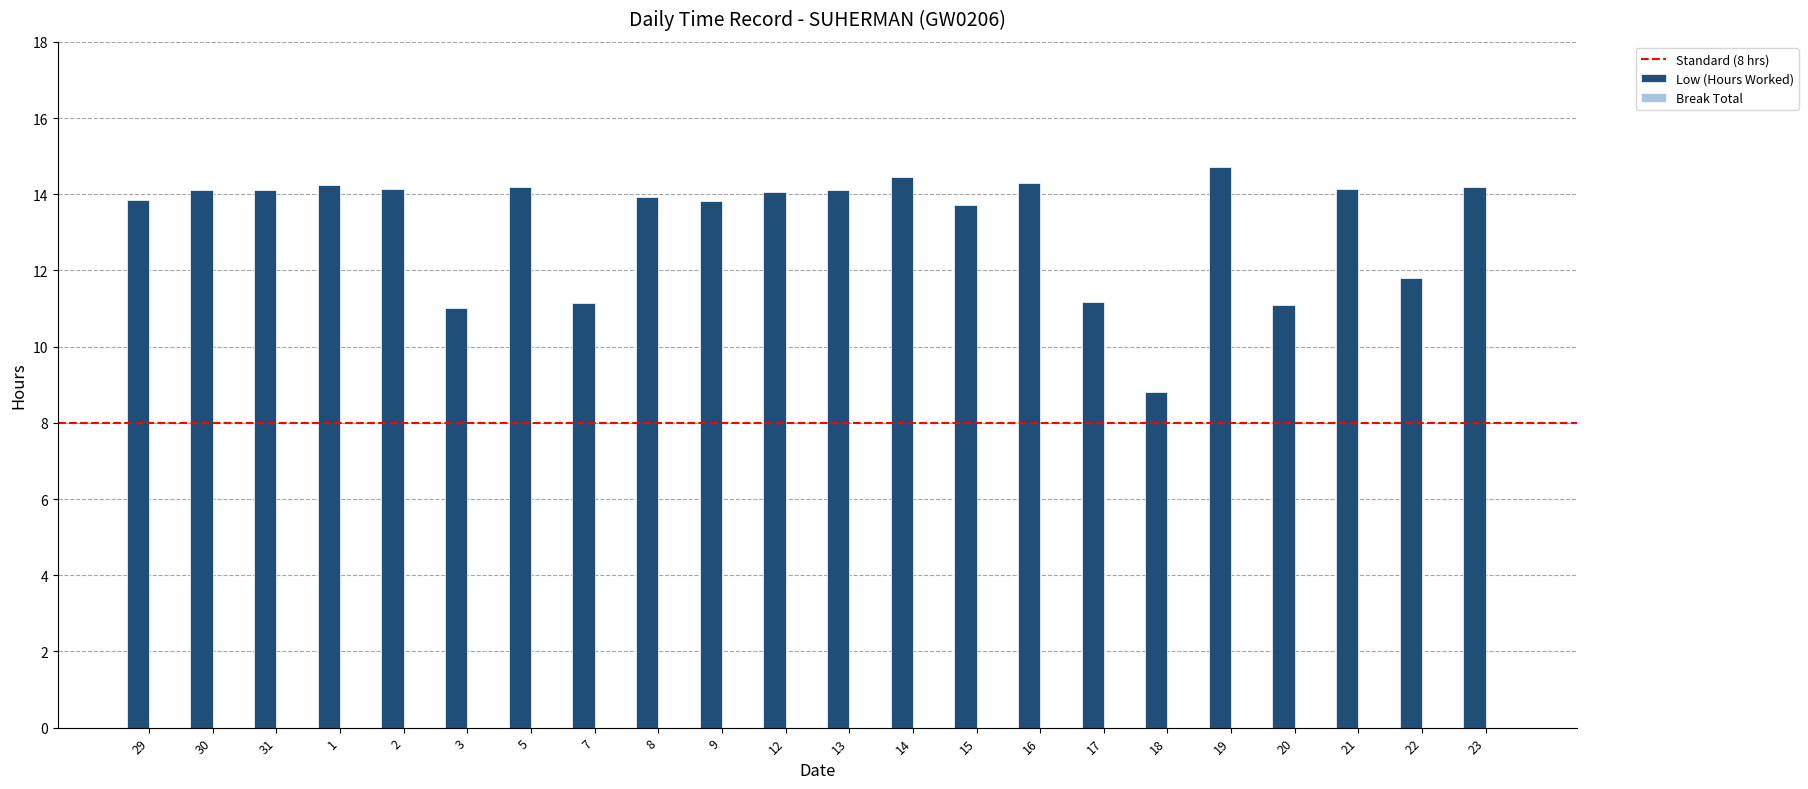

What is the sum of the values at 8 and 30?

28.0